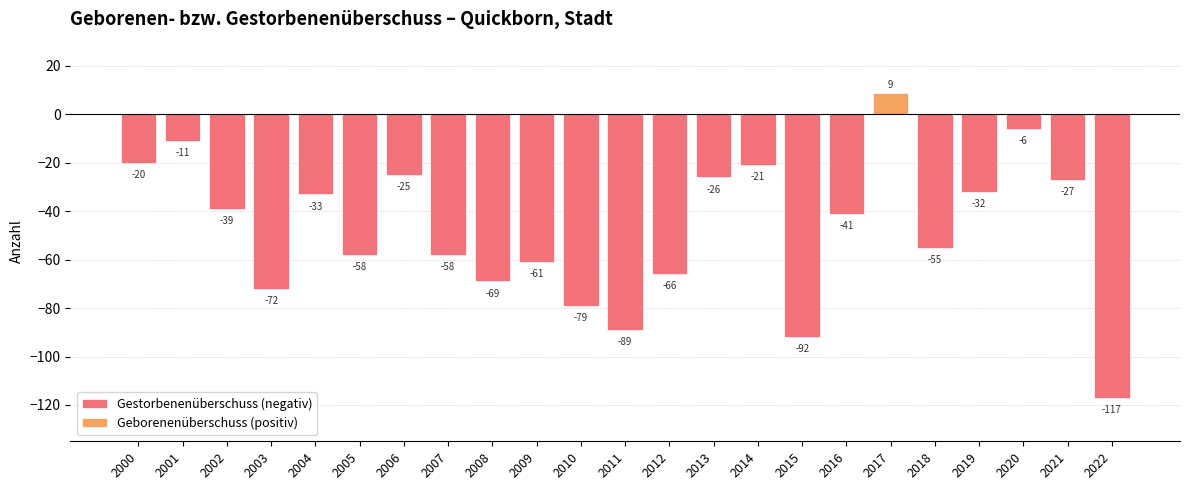

At which label does Gestorbenenüberschuss (negativ) first exceed -41?

2000